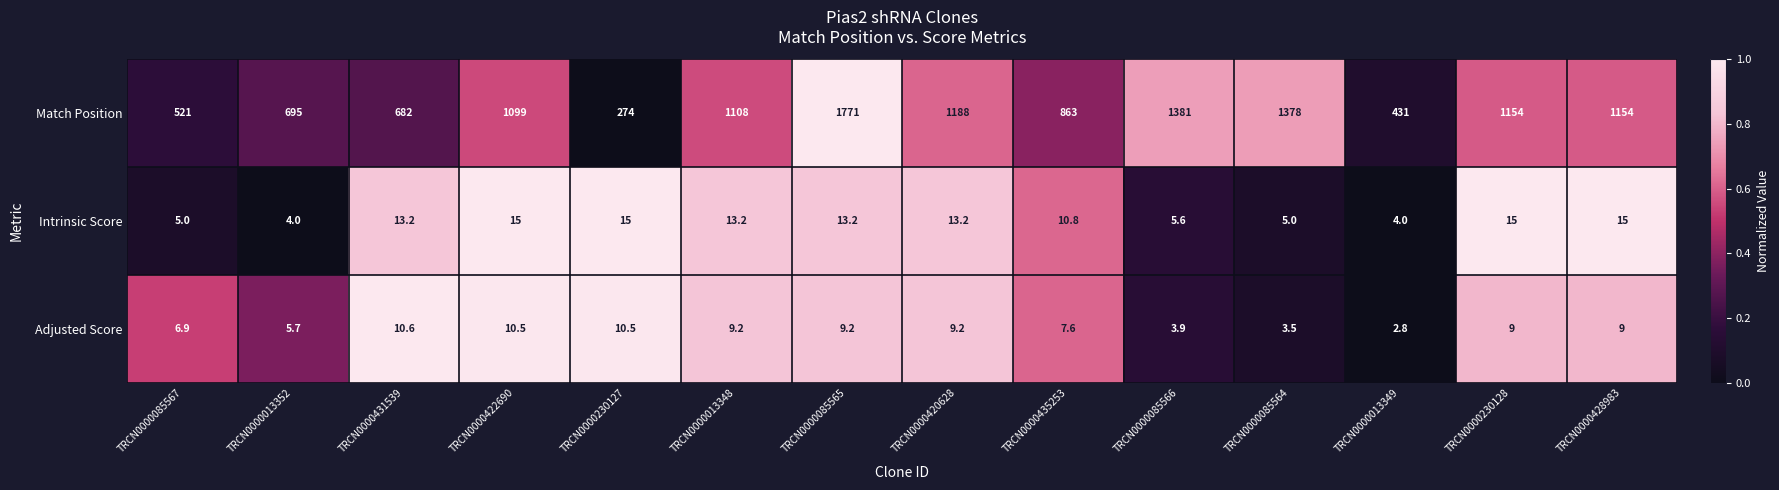

What is the sum of all Match Position values?

13699.0